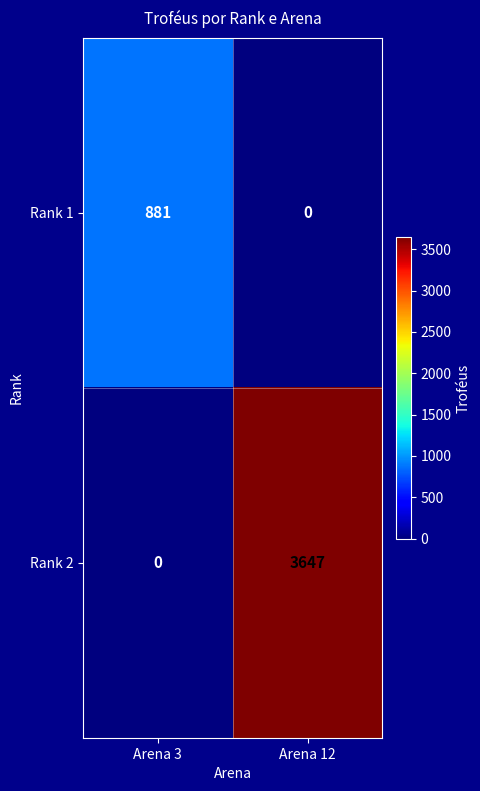

What is the average value of the Rank 2 series?

1824